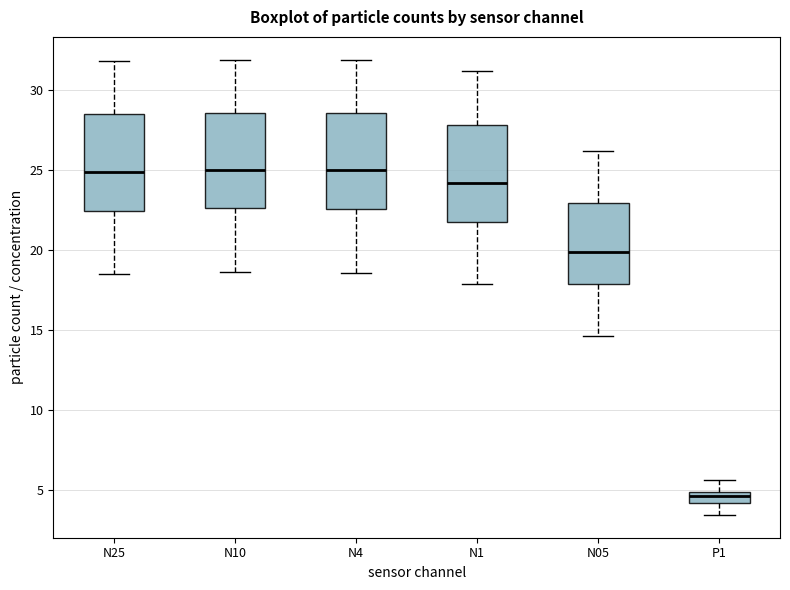

Where does the median line of the box for P1 sit on the y-axis? The values are not printed on the chart, so give them approximately, as read against the axis.

4.5